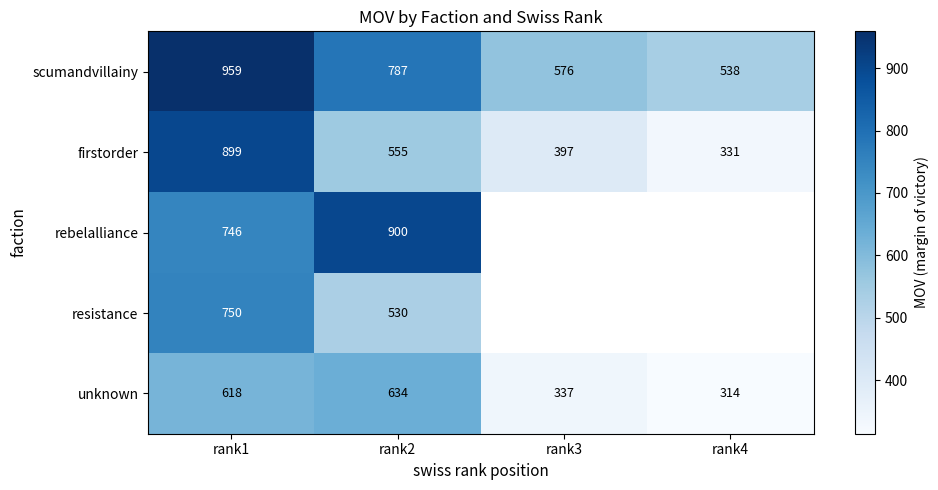

Which category has the highest value across all series?

rank1